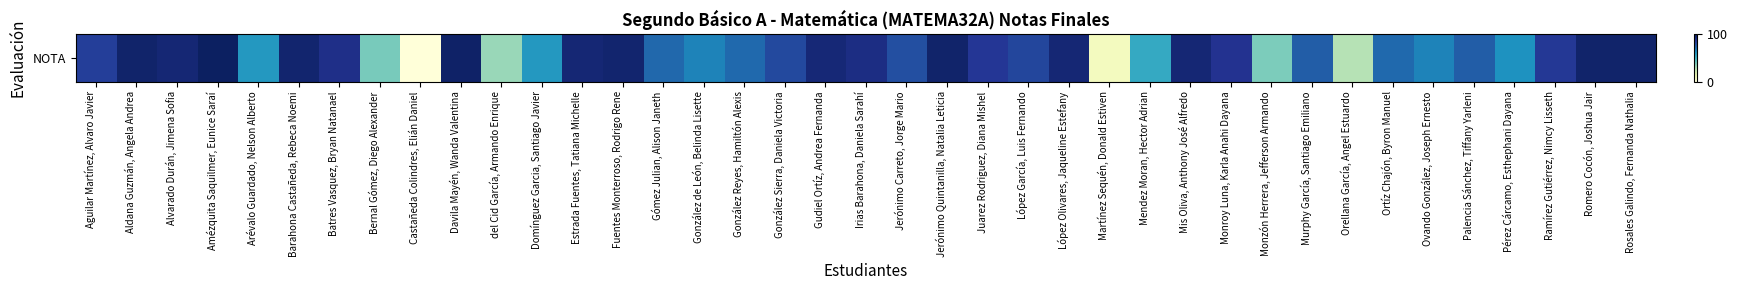

Rank the categories by value from lowest to highest.

Castañeda Colindres, Elián Daniel, Martínez Sequén, Donald Estiven, Orellana García, Angel Estuardo, del Cid García, Armando Enrique, Monzón Herrera, Jefferson Armando, Bernal Gómez, Diego Alexander, Mendez Moran, Hector Adrian, Arévalo Guardado, Nelson Alberto, Domínguez Garcia, Santiago Javier, Pérez Cárcamo, Esthephani Dayana, González de León, Belinda Lisette, Ovando González, Joseph Ernesto, González Reyes, Hamiltón Alexis, Ortíz Chajón, Byron Manuel, Gómez Julian, Alison Janeth, Murphy García, Santiago Emiliano, Palencia Sánchez, Tiffany Yarleni, Jerónimo Carreto, Jorge Mario, González Sierra, Daniela Victoria, López García, Luis Fernando, Aguilar Martínez, Alvaro Javier, Ramírez Gutiérrez, Nimcy Lisseth, Juarez Rodriguez, Diana Mishel, Monroy Luna, Karla Anahi Dayana, Batres Vasquez, Bryan Natanael, Irias Barahona, Daniela Sarahí, Gudiel Ortíz, Andrea Fernanda, Alvarado Durán, Jimena Sofia, Estrada Fuentes, Tatiana Michelle, López Olivares, Jaqueline Estefany, Mis Oliva, Anthony José Alfredo, Barahona Castañeda, Rebeca Noemi, Fuentes Monterroso, Rodrigo Rene, Aldana Guzmán, Angela Andrea, Jerónimo Quintanilla, Natalia Leticia, Romero Cocón, Joshua Jair, Rosales Galindo, Fernanda Nathalia, Davila Mayén, Wanda Valentina, Amézquita Saquilmer, Eunice Saraí